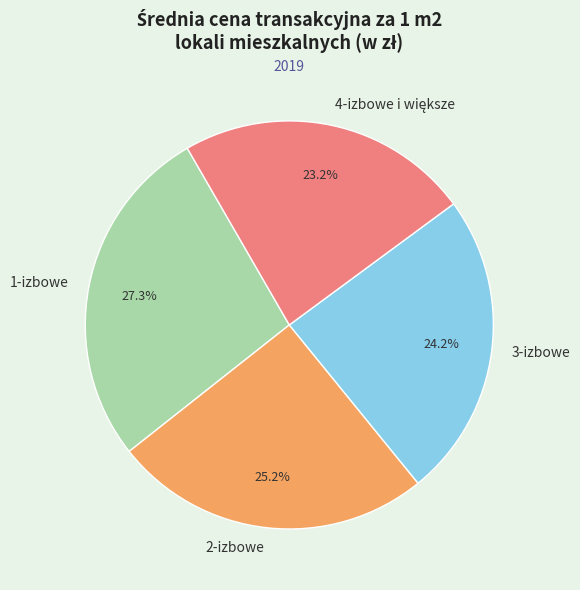

To the nearest percent, what is the difference between the largest and smallest slice percentages?

4%